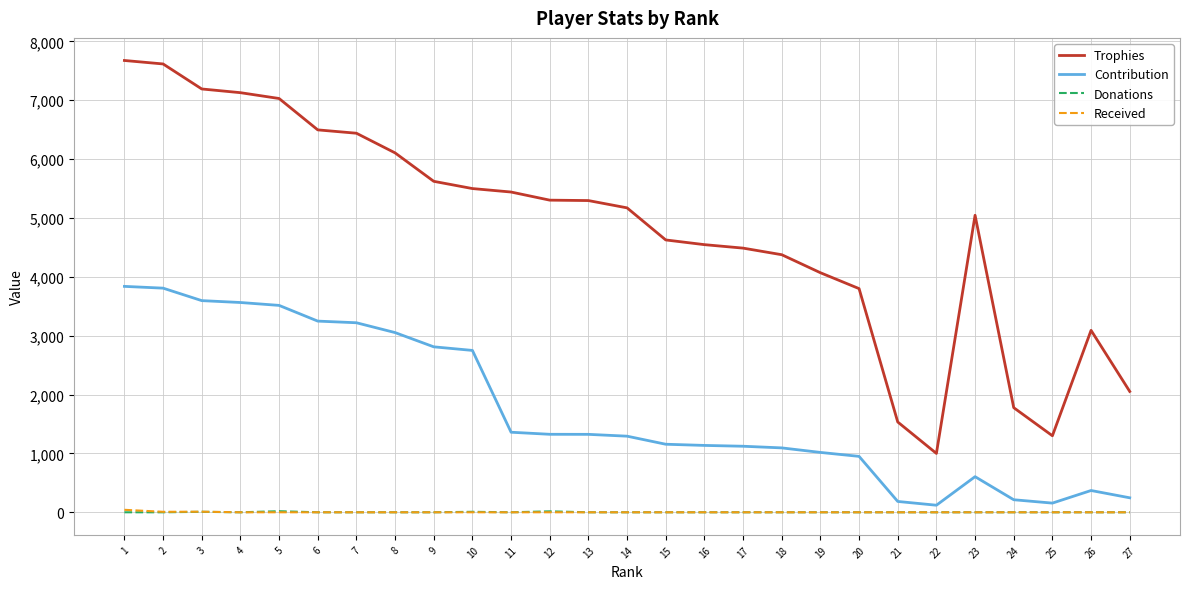

The value of Trophies at 15 is 8188. True or false?

False